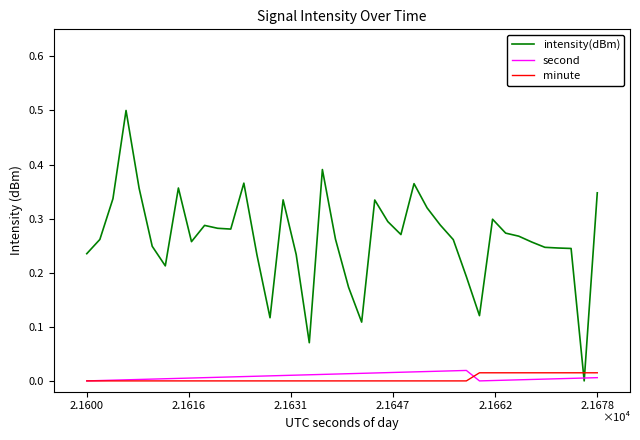

Which series has the widest spread of values?

intensity(dBm)